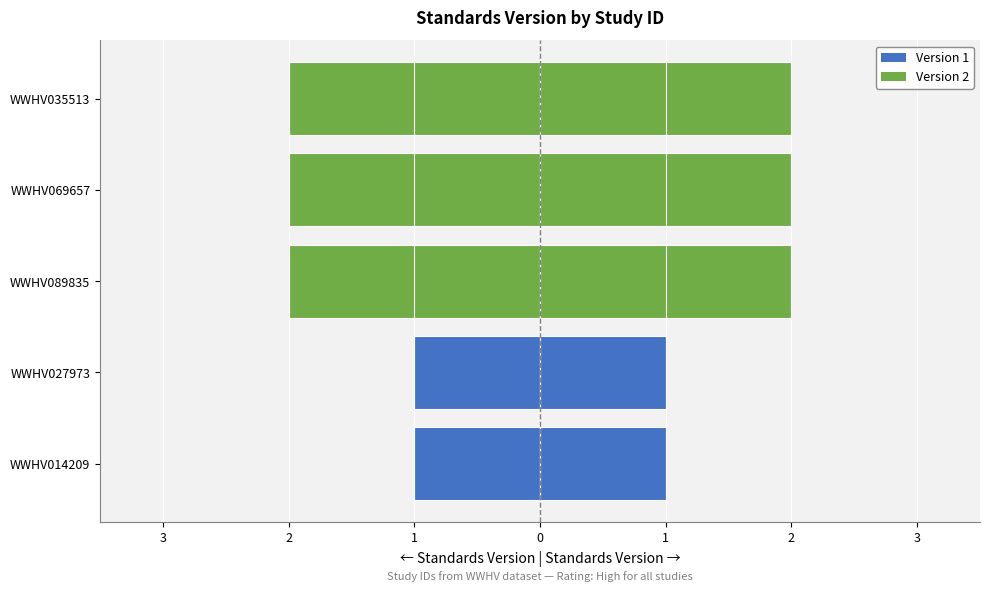

Reading left to right, extract all data points from this chart.

-1	-1	-2	-2	-2